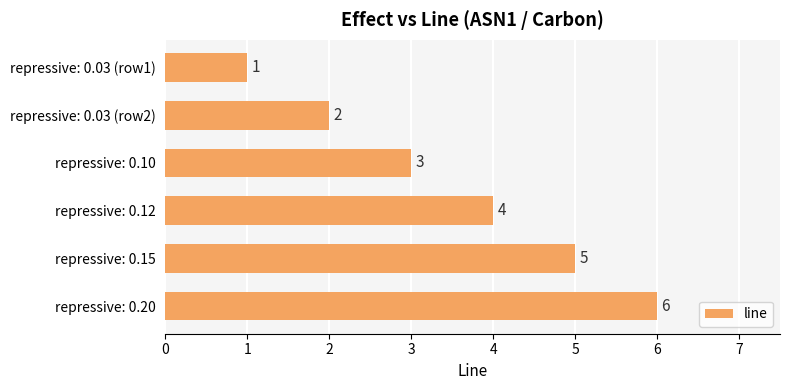

What is the difference between the maximum and minimum values?

5